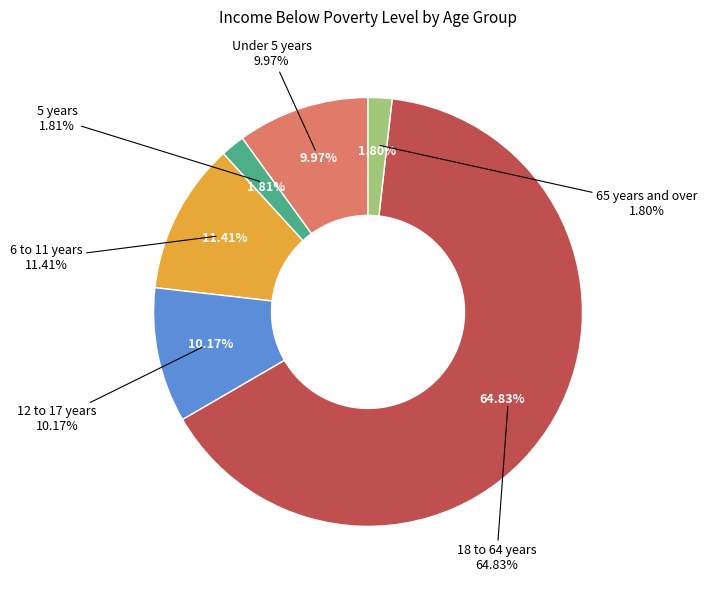

Rank the categories by value from highest to lowest.

18 to 64 years, 6 to 11 years, 12 to 17 years, Under 5 years, 5 years, 65 years and over